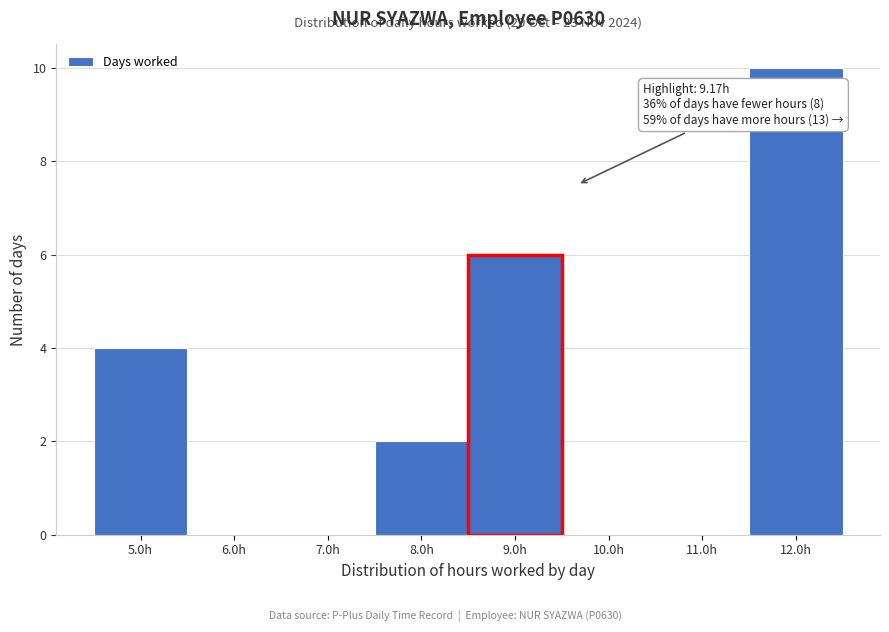

Which range on the x-axis has the tallest bar?

11.5 to 12.5